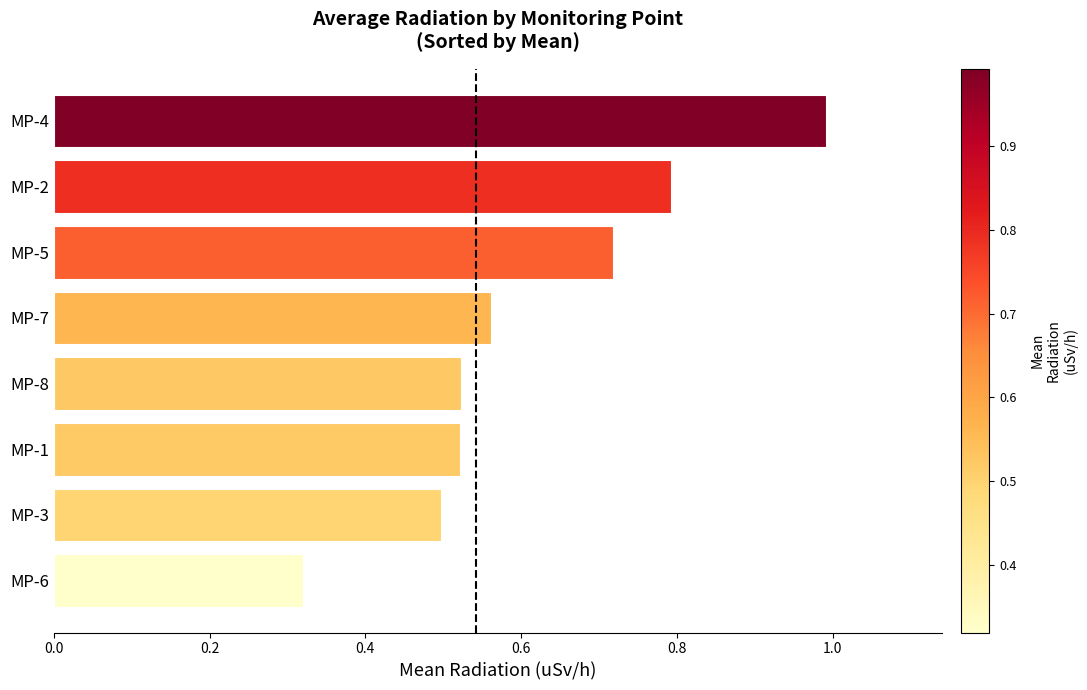

What is the sum of all values?

4.9